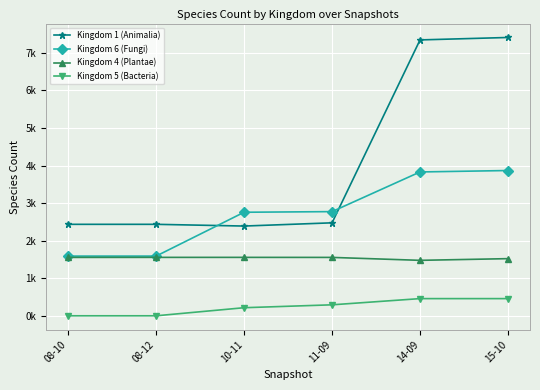

Does the chart have visible grid lines?

Yes